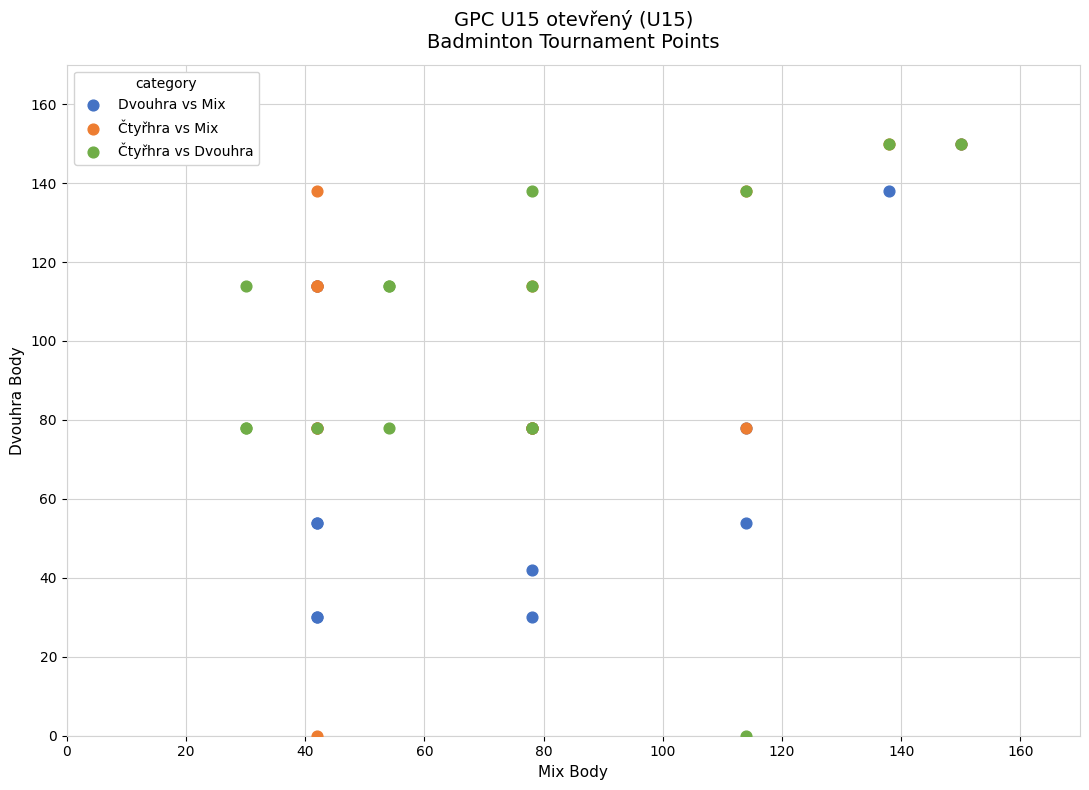

What are all the series names shown in the legend?

Dvouhra vs Mix, Čtyřhra vs Mix, Čtyřhra vs Dvouhra